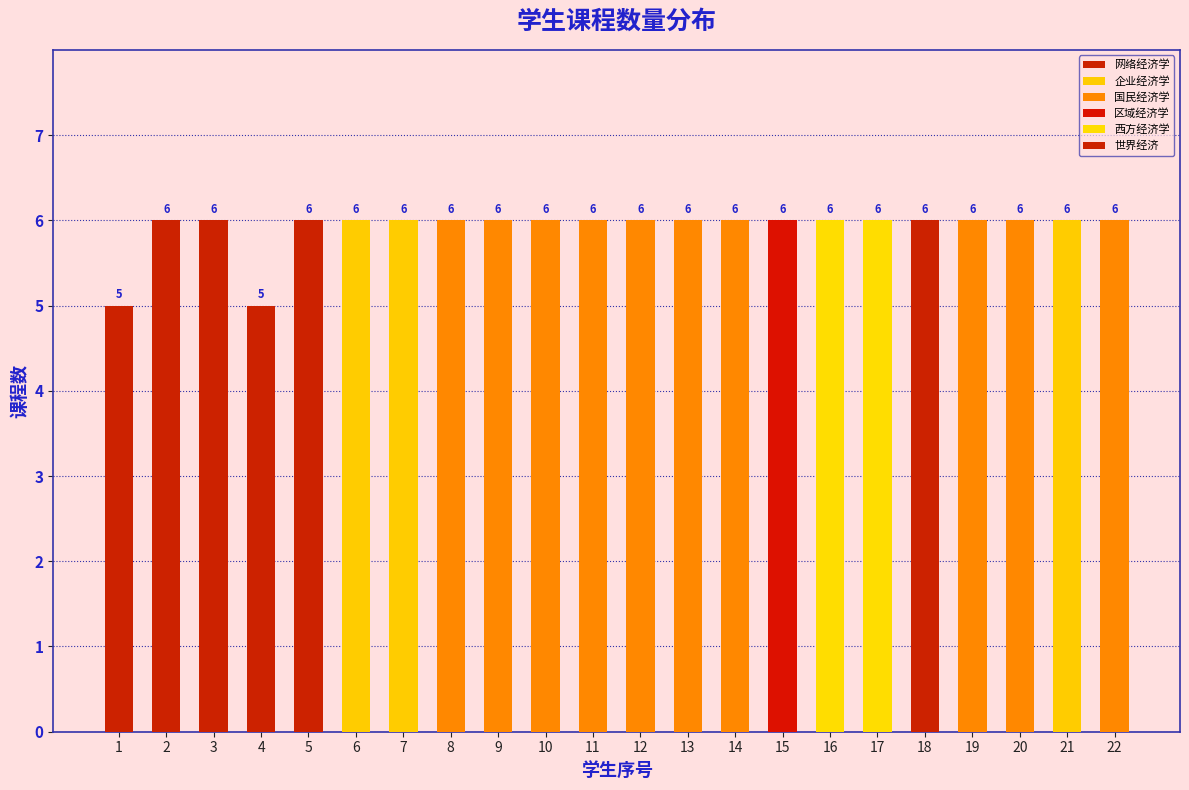

Reading left to right, what are all the values shown in this chart?

1=5	2=6	3=6	4=5	5=6	6=6	7=6	8=6	9=6	10=6	11=6	12=6	13=6	14=6	15=6	16=6	17=6	18=6	19=6	20=6	21=6	22=6